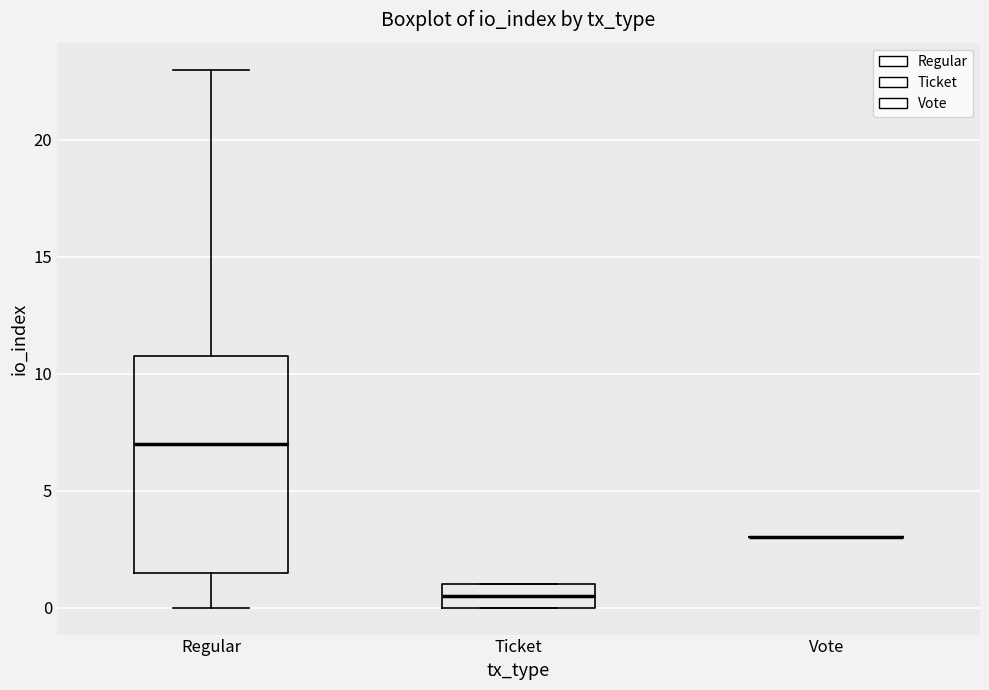

Comparing the boxes themselves (not the whiskers), which one is the tallest?

Regular